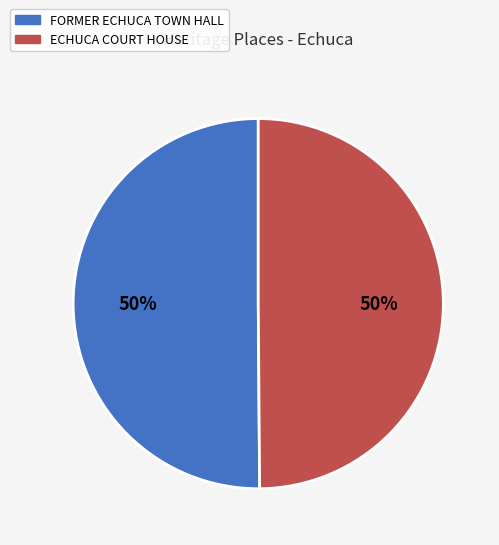

Approximately how many times larger is the value at FORMER ECHUCA TOWN HALL compared to ECHUCA COURT HOUSE?

1.0